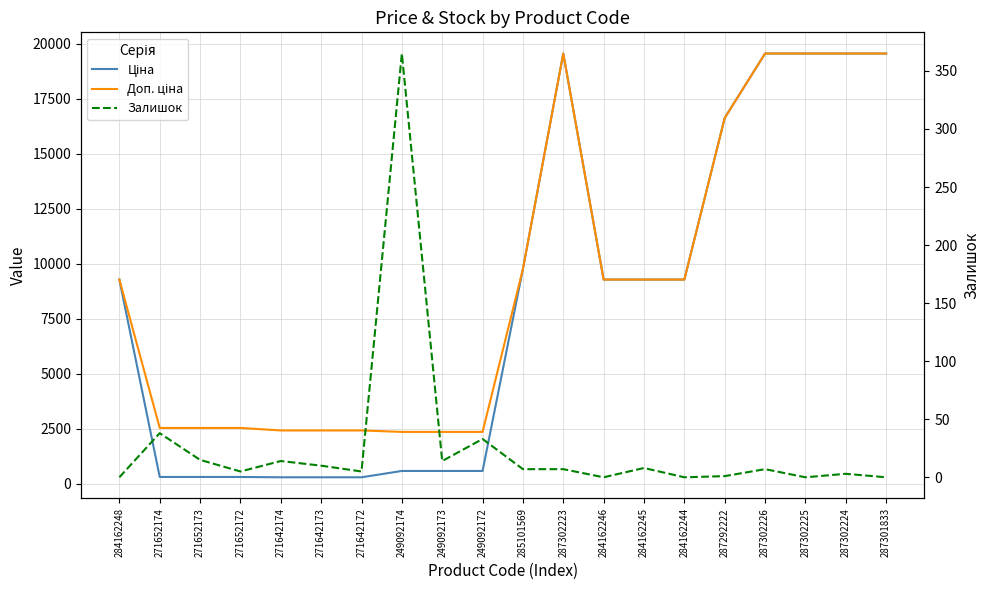

What is the greatest value displayed?

19564.9